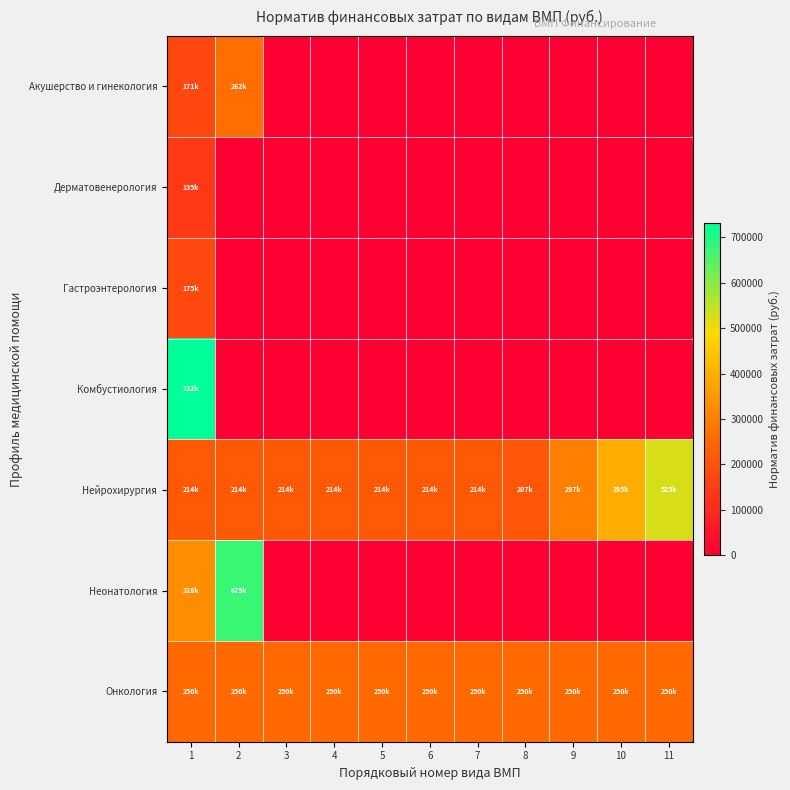

Between 4 and 7, which is larger?

4